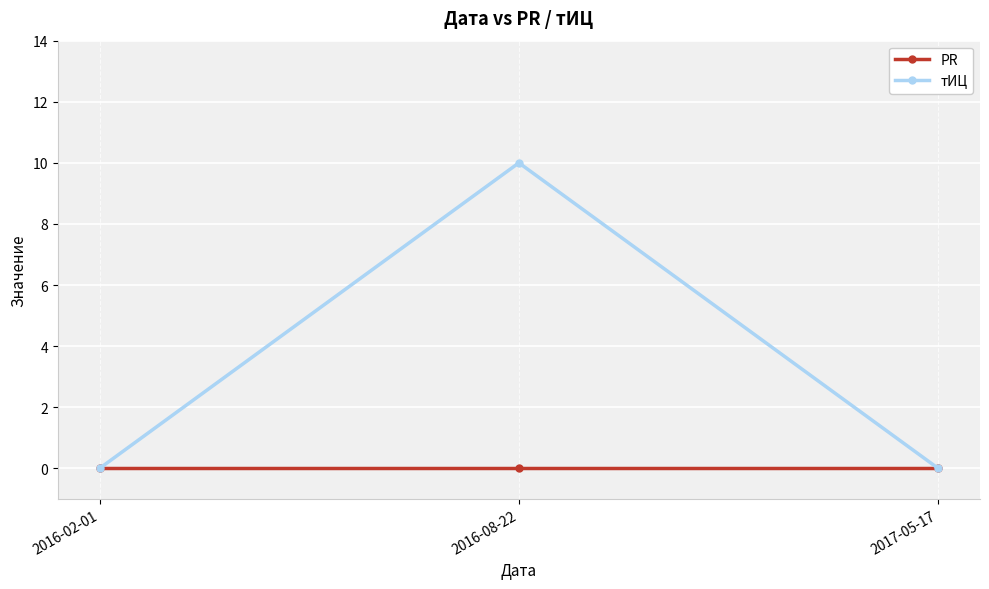

Reading left to right, list all the values displayed in this chart.

PR: 2016-02-01=0	2016-08-22=0	2017-05-17=0
тИЦ: 2016-02-01=0	2016-08-22=10	2017-05-17=0